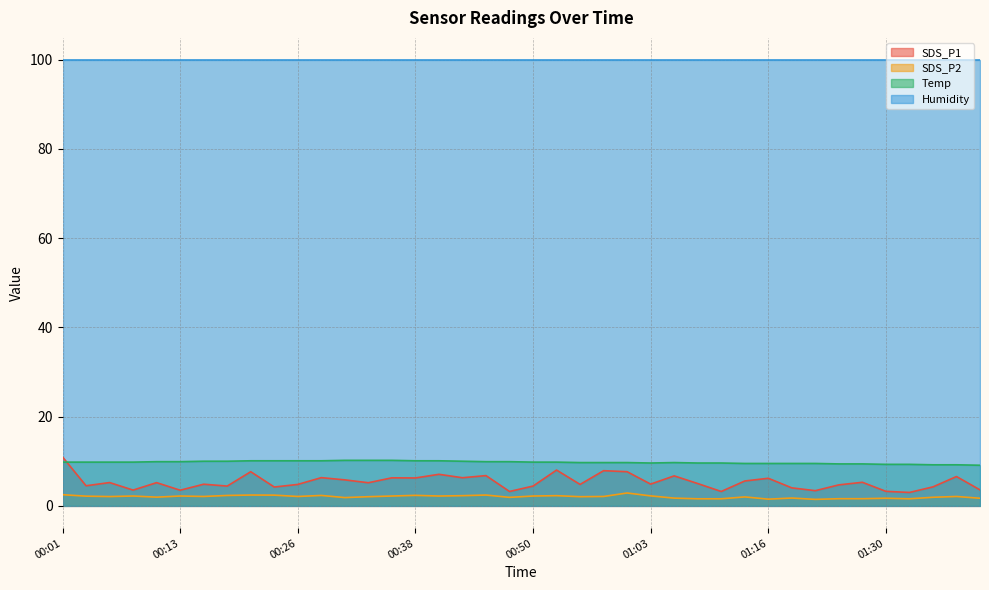

What position from the right is 00:11?

36